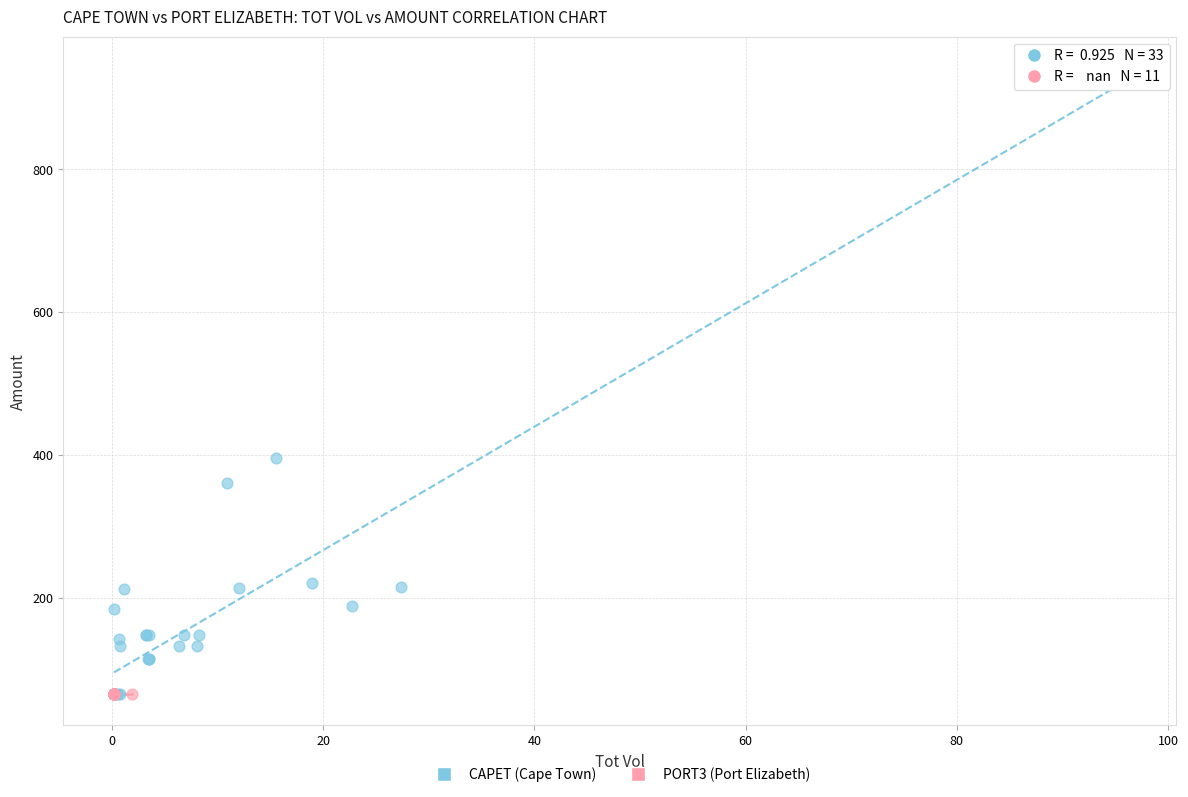

Which series reaches the maximum Y coordinate?

CAPET (Cape Town)